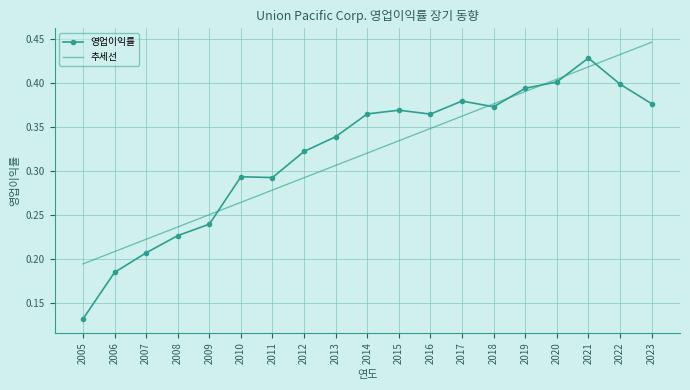

What are all the series names shown in the legend?

영업이익률, 추세선